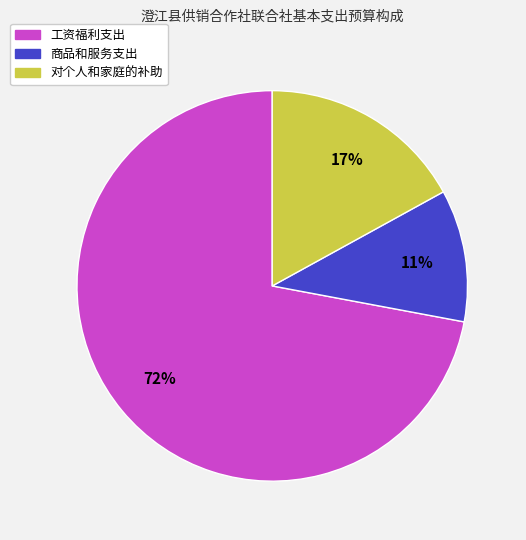

Combined, do 对个人和家庭的补助 and 商品和服务支出 account for over 50%?

No